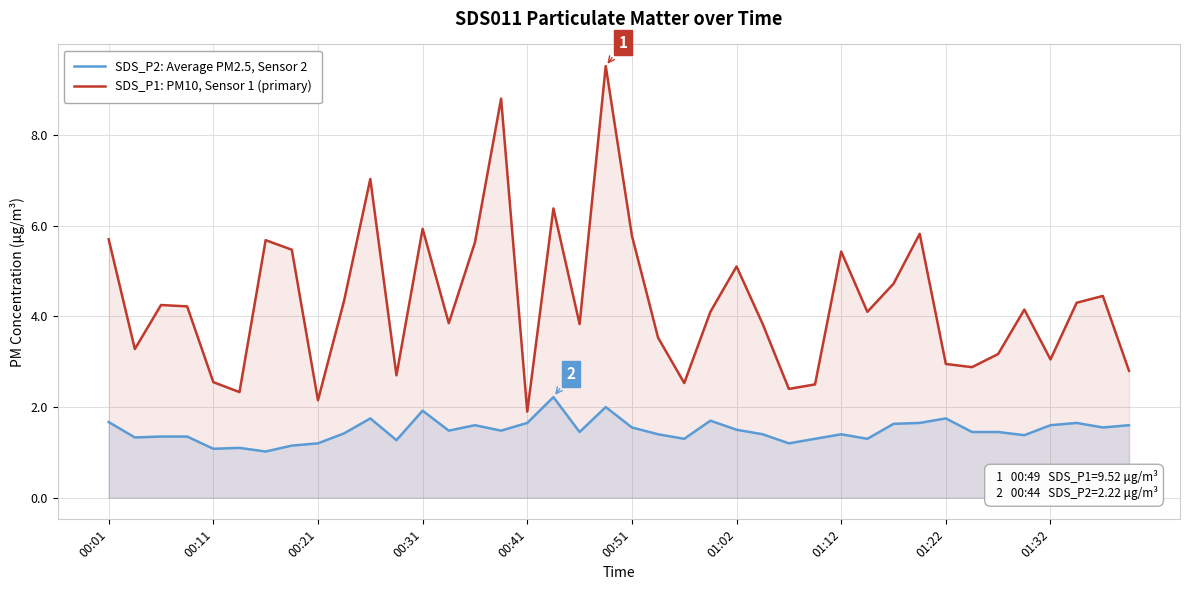

What are all the series names shown in the legend?

SDS_P2: Average PM2.5, Sensor 2, SDS_P1: PM10, Sensor 1 (primary)